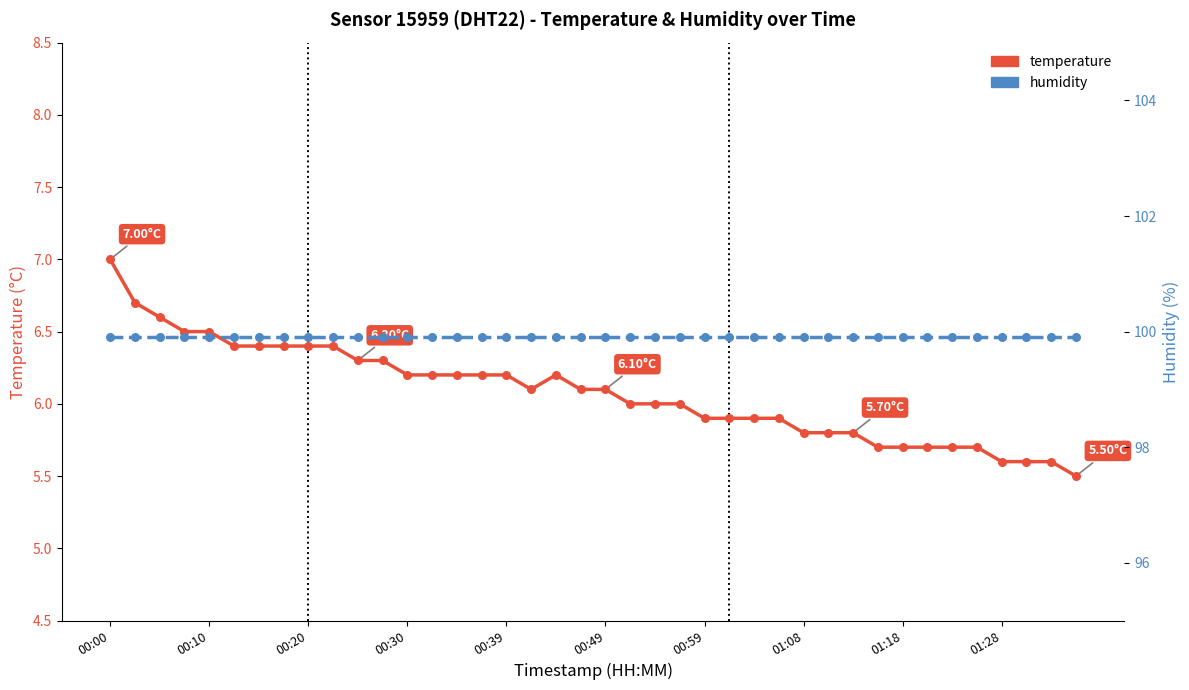

Which series has the largest total across all categories?

humidity